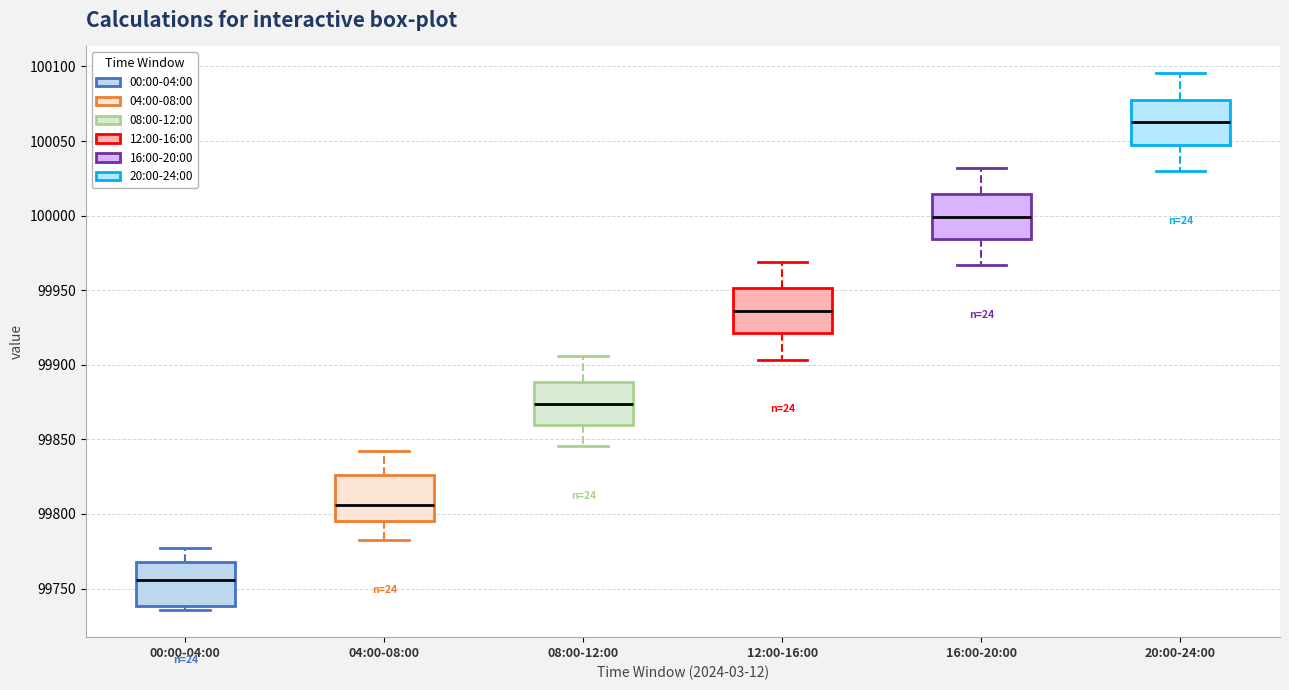

Reading left to right, read every box against the y-axis: the position of its median line, the range the box covers, and the ends of its whiskers. The values are not printed on the chart, so give them approximately, as read against the axis.

00:00-04:00: median 99755, box 99740 to 99770, whiskers 99735 to 99775
04:00-08:00: median 99805, box 99795 to 99825, whiskers 99780 to 99840
08:00-12:00: median 99875, box 99860 to 99890, whiskers 99845 to 99905
12:00-16:00: median 99935, box 99920 to 99950, whiskers 99905 to 99970
16:00-20:00: median 100000, box 99985 to 100015, whiskers 99965 to 100030
20:00-24:00: median 100065, box 100045 to 100080, whiskers 100030 to 100095